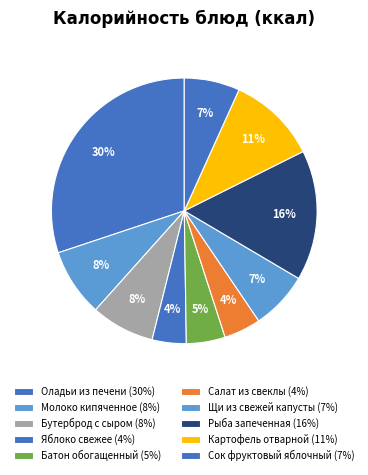

To the nearest percent, what is the difference between the largest and smallest slice percentages?

26%